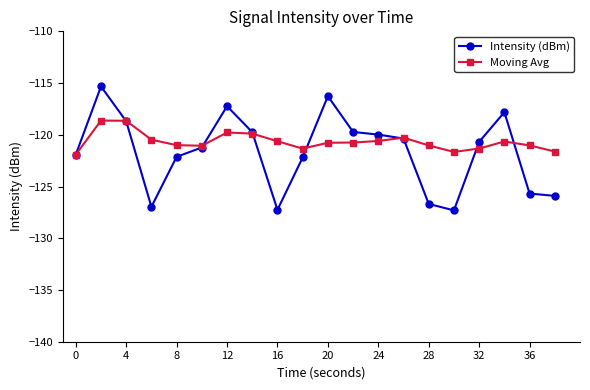

What is the highest value of the Moving Avg series?

-118.6